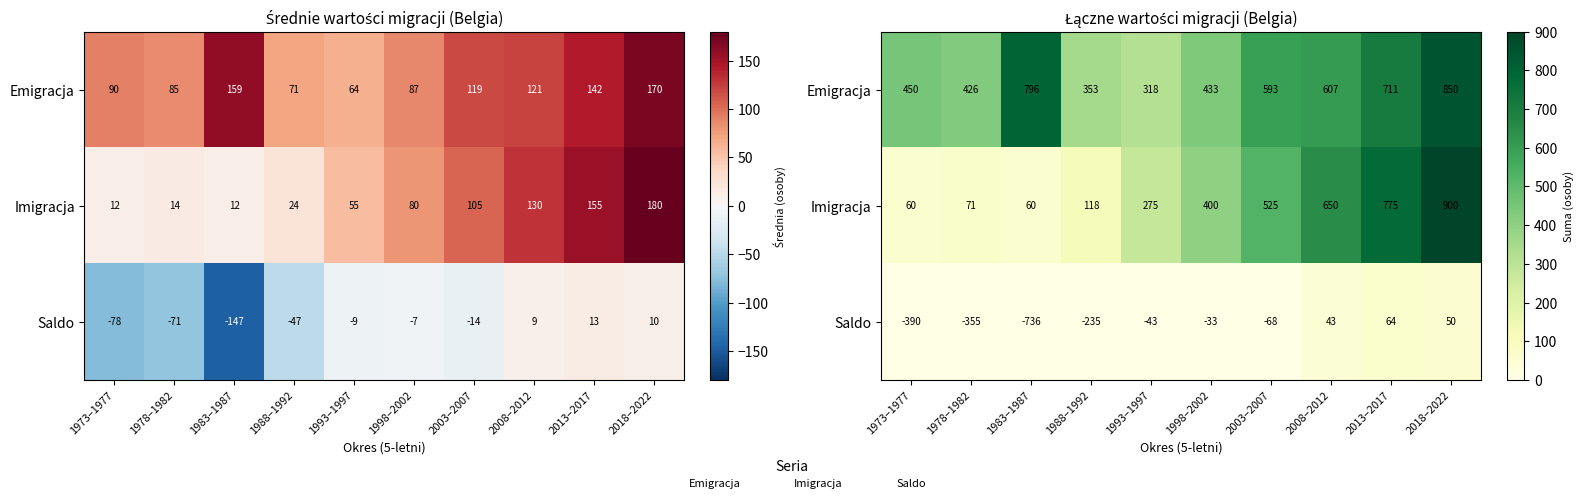

List the labels in order of Imigracja value, smallest first.

1973–1977, 1983–1987, 1978–1982, 1988–1992, 1993–1997, 1998–2002, 2003–2007, 2008–2012, 2013–2017, 2018–2022